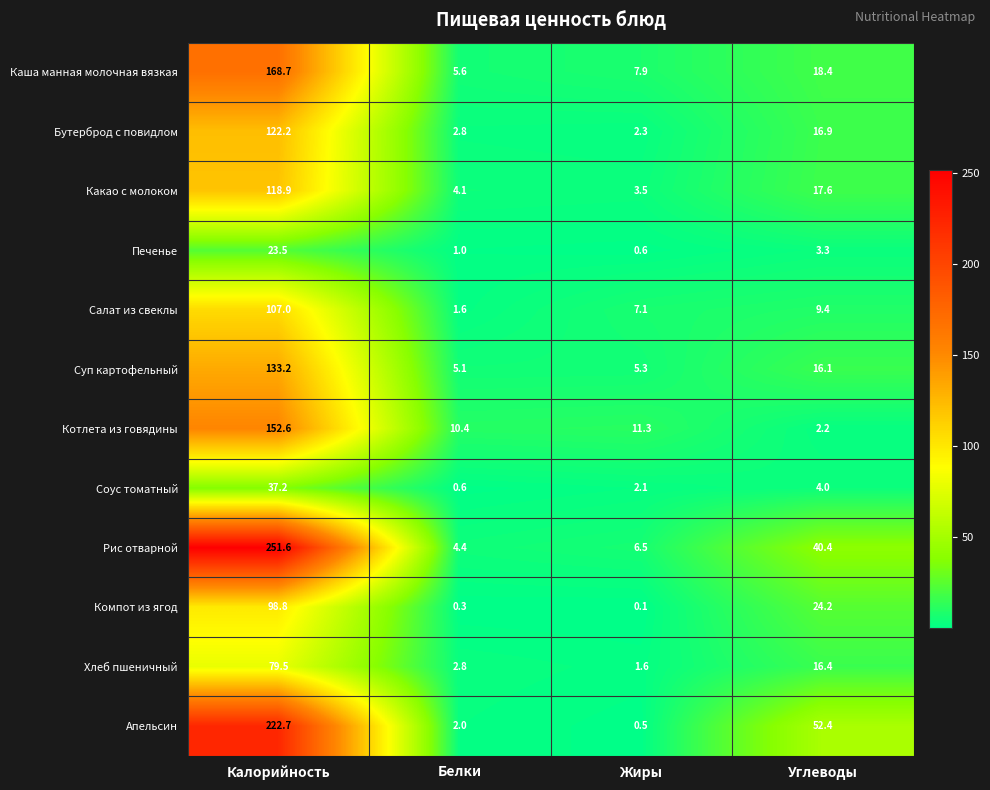

At which label does Бутерброд с повидлом first exceed 16?

Калорийность